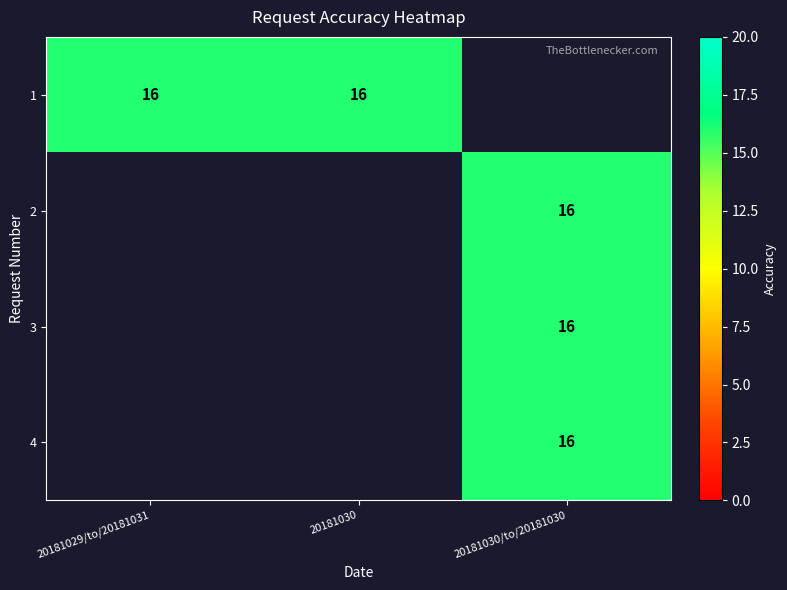

Which series has the largest range (max minus min)?

1